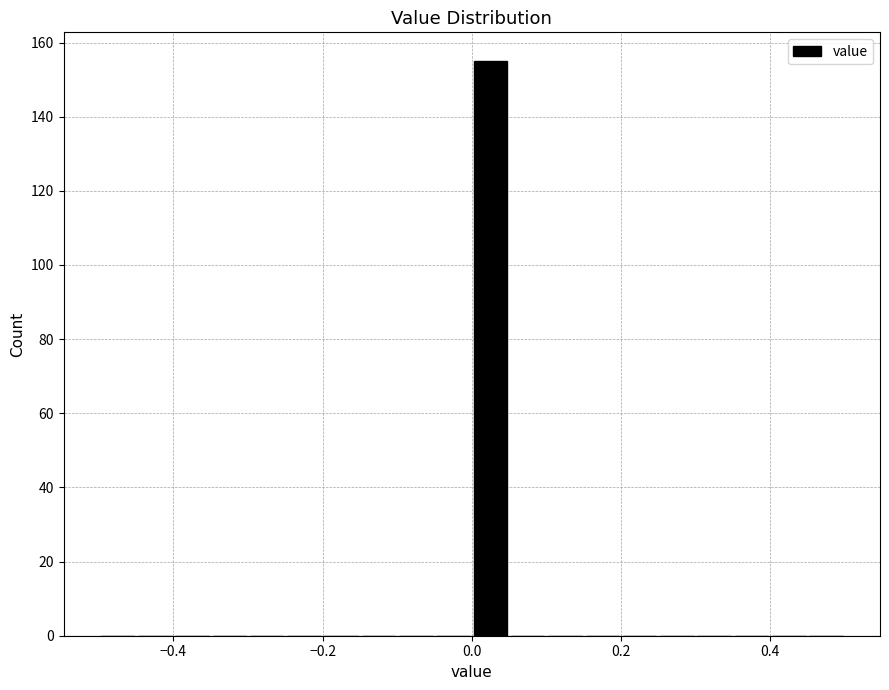

Around what value on the x-axis is the tallest bar? Give the approximate position of its centre, as read against the axis.

0.02